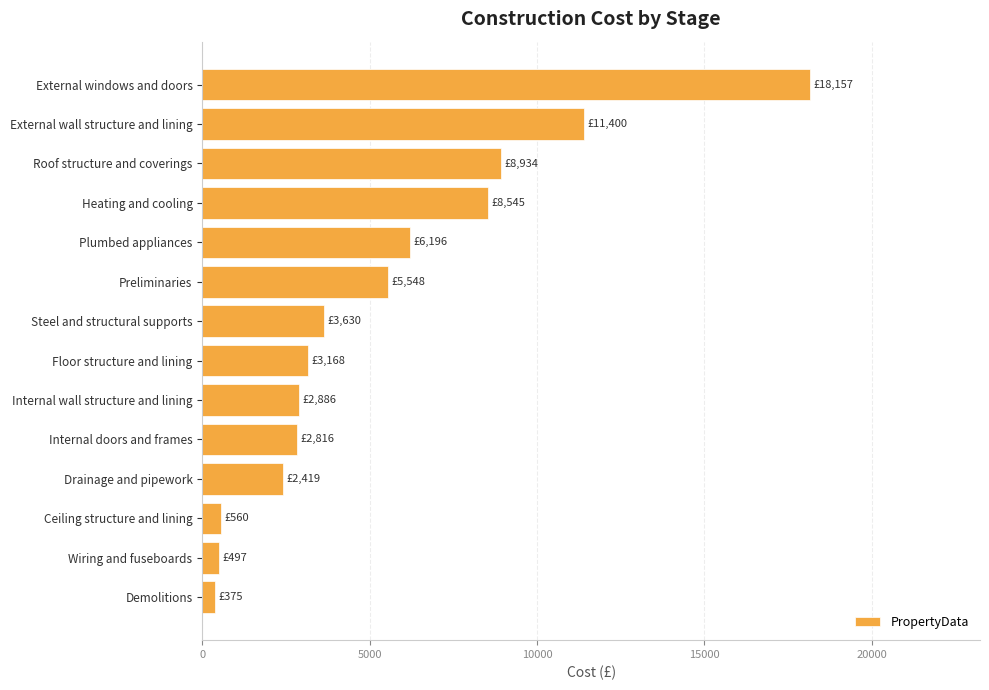

Which label corresponds to the largest value in the chart?

External windows and doors